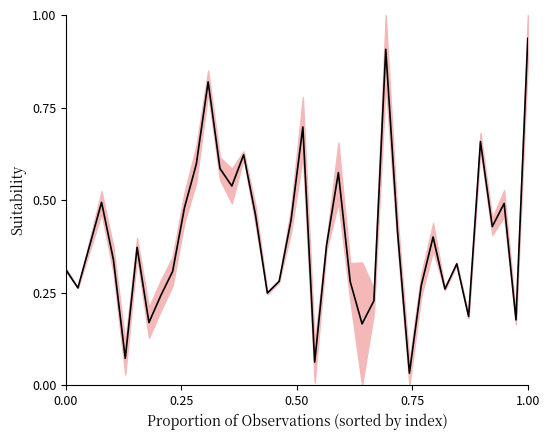

What is the difference between the second highest and second lowest values?

0.8